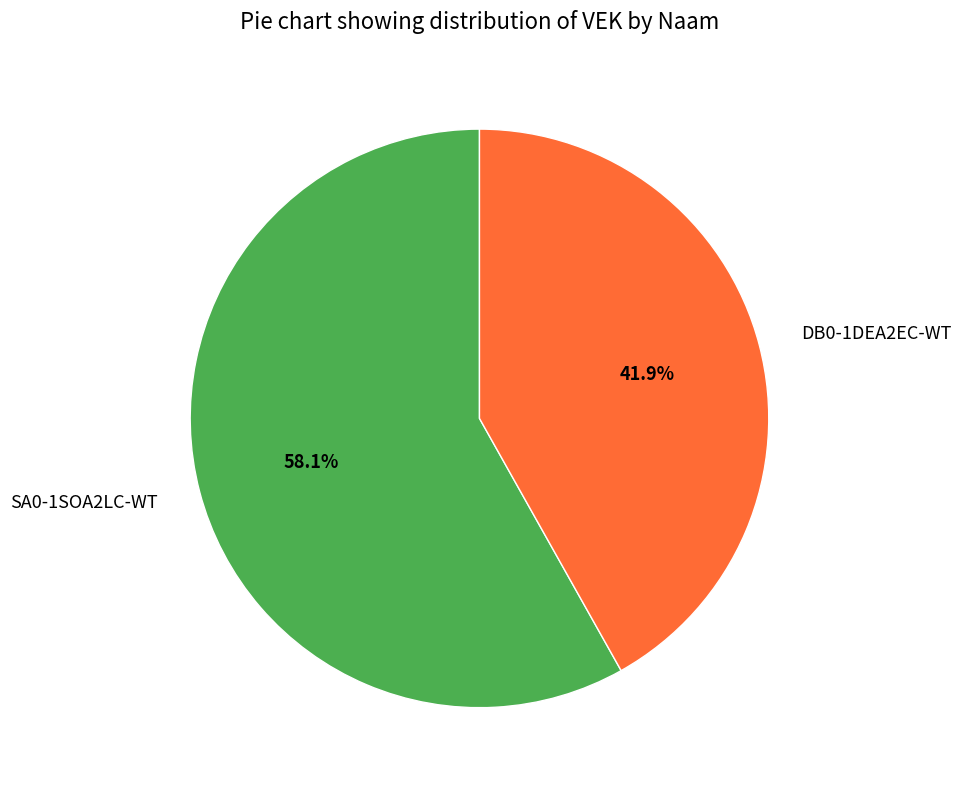

What is the ratio of the value at DB0-1DEA2EC-WT to the value at SA0-1SOA2LC-WT?

0.7